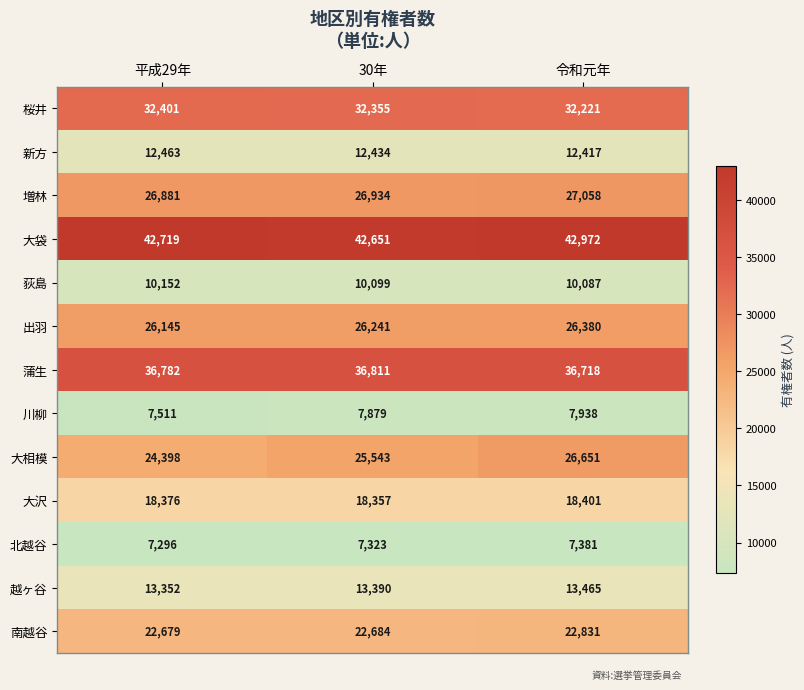

At which label does 新方 first exceed 12434?

平成29年